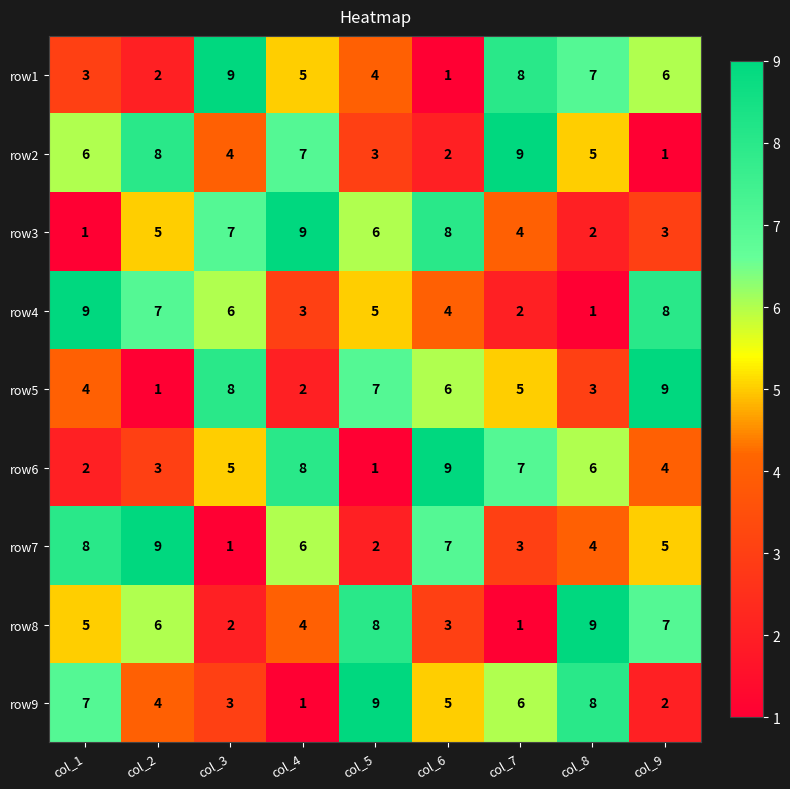

How many row3 values are between 3 and 7?

5